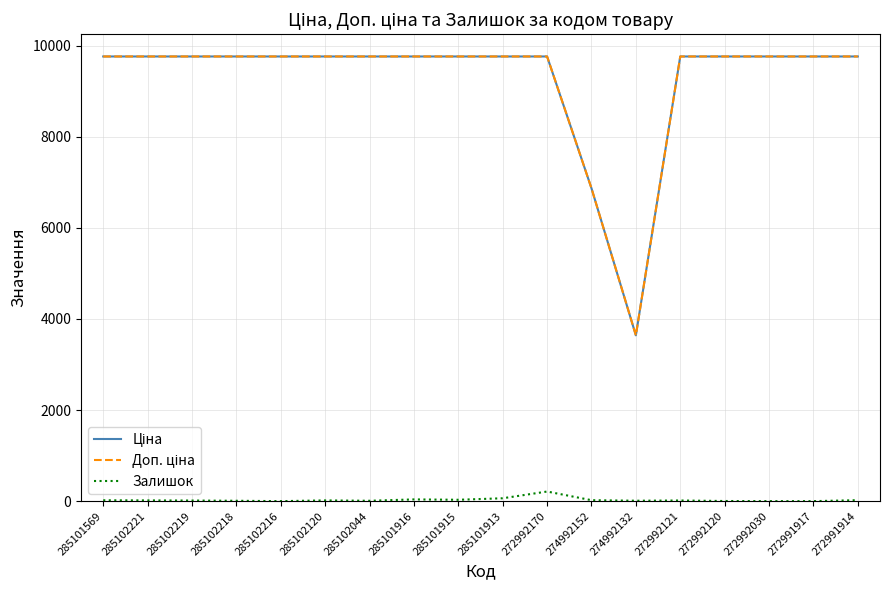

What is the label of the 1st point from the left?

285101569